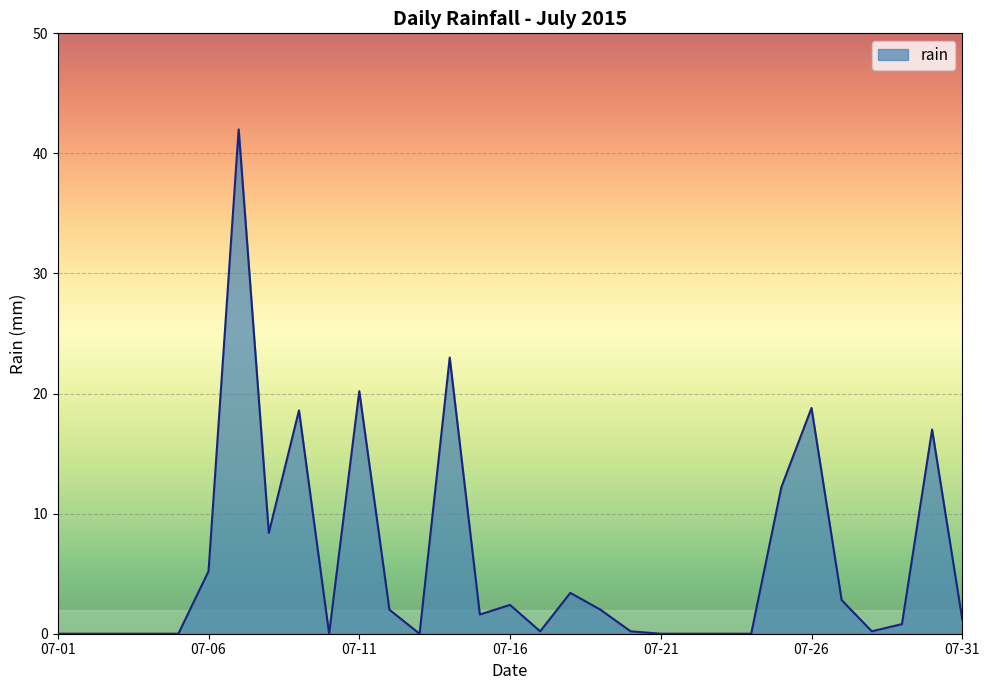

What is the greatest value displayed?

42.0